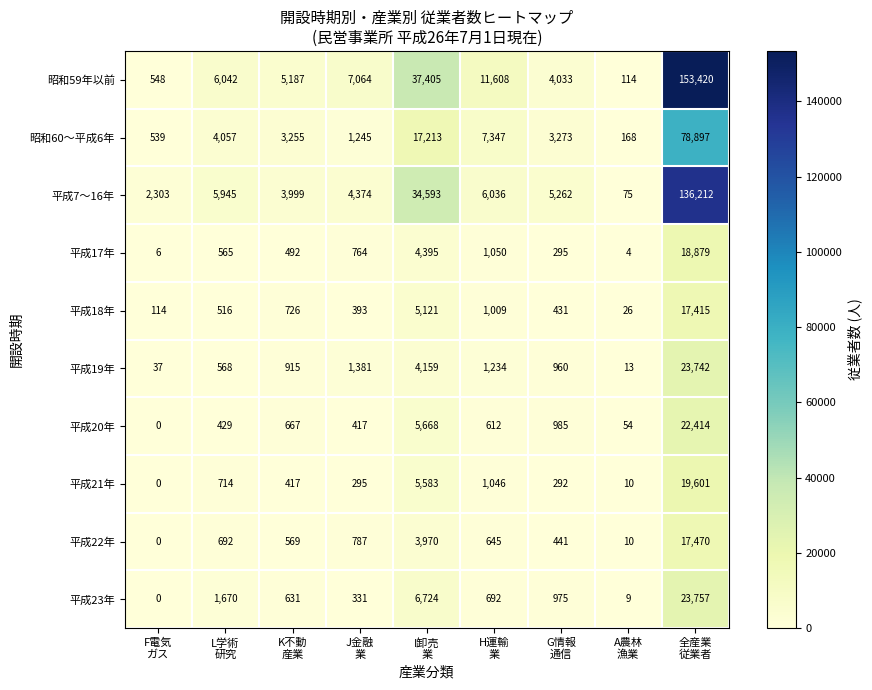

What is the total value across all series at G情報
通信?

16947